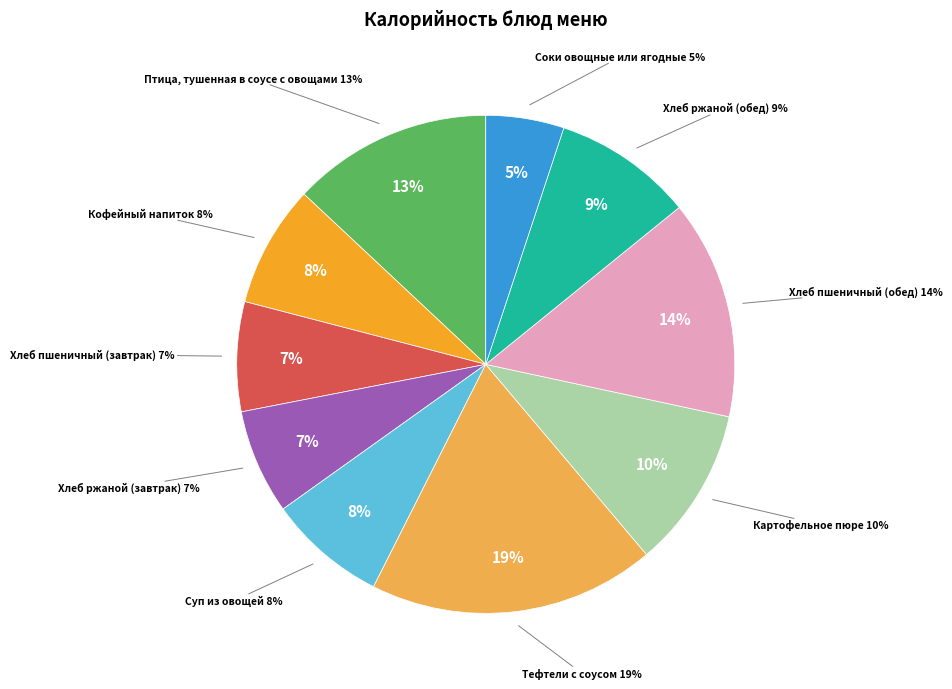

Rank the categories by value from lowest to highest.

Соки овощные или ягодные, Хлеб ржаной (завтрак), Хлеб пшеничный (завтрак), Суп из овощей, Кофейный напиток, Хлеб ржаной (обед), Картофельное пюре, Птица, тушенная в соусе с овощами, Хлеб пшеничный (обед), Тефтели с соусом